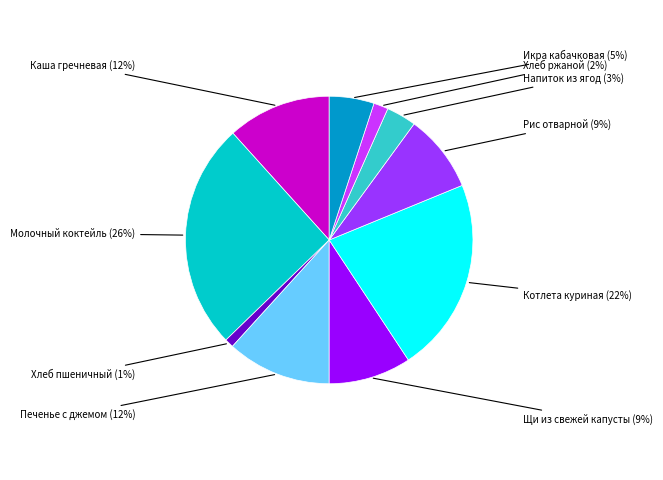

To the nearest percent, what is the average slice percentage?

10%